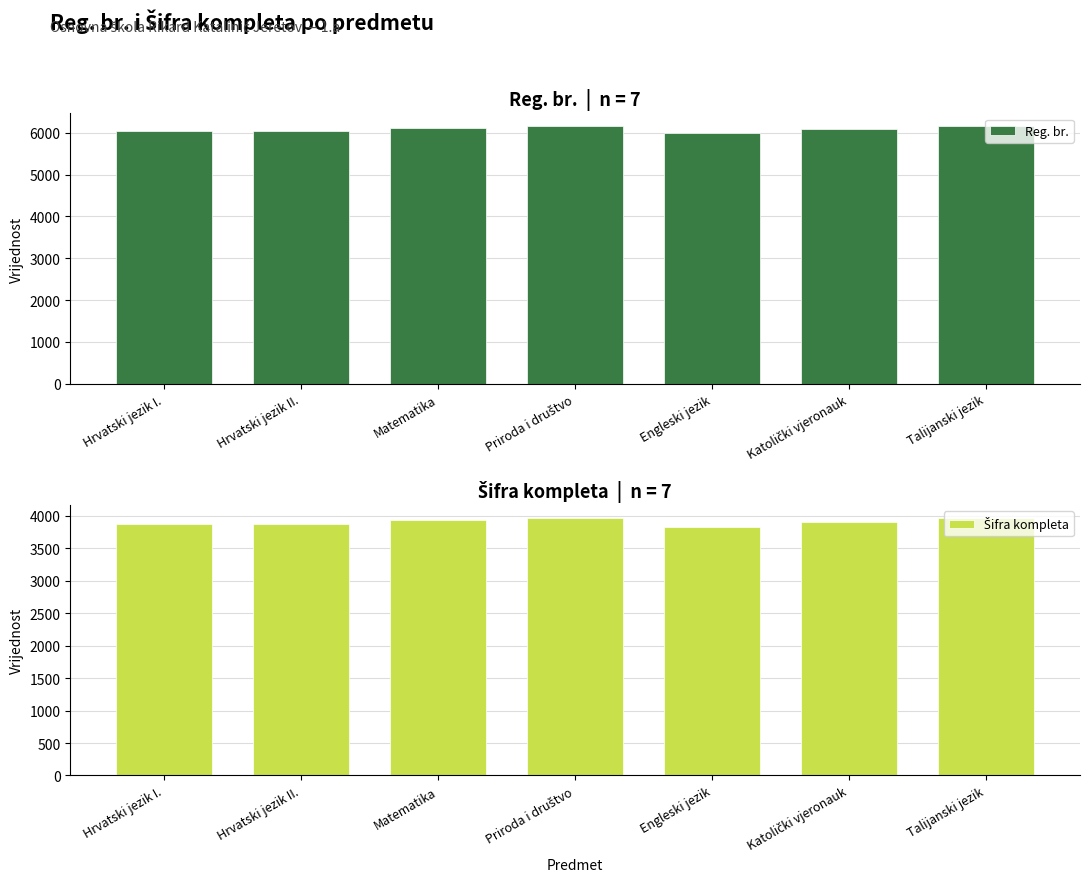

What is the difference between the maximum and minimum values in the Reg. br. series?

169